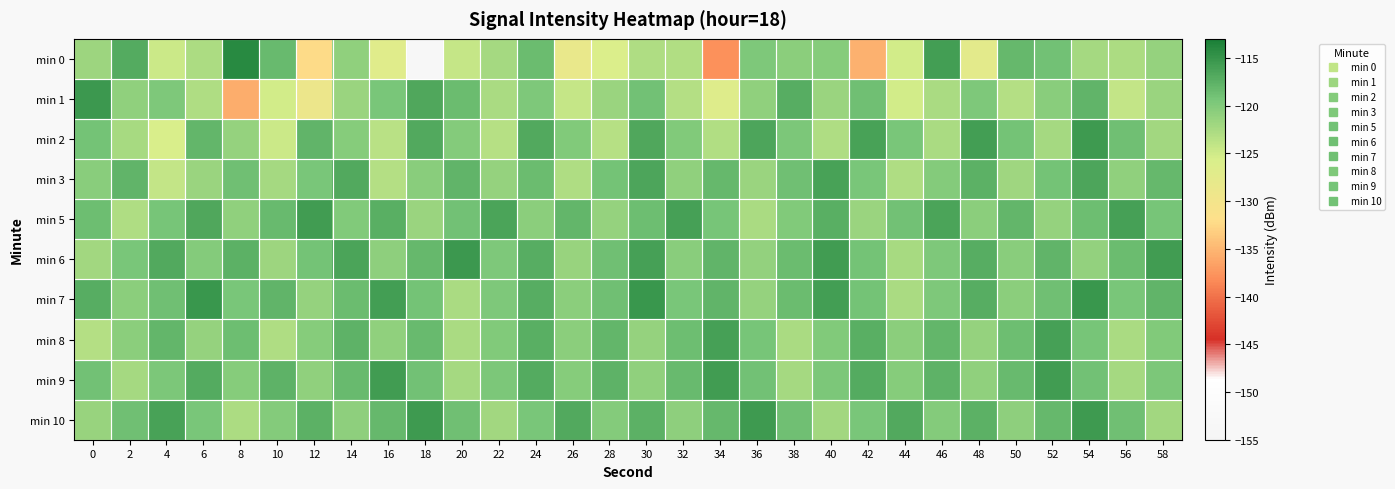

At 10, list the series in order from largest to smallest.

min 9, min 7, min 5, min 0, min 10, min 6, min 3, min 8, min 2, min 1